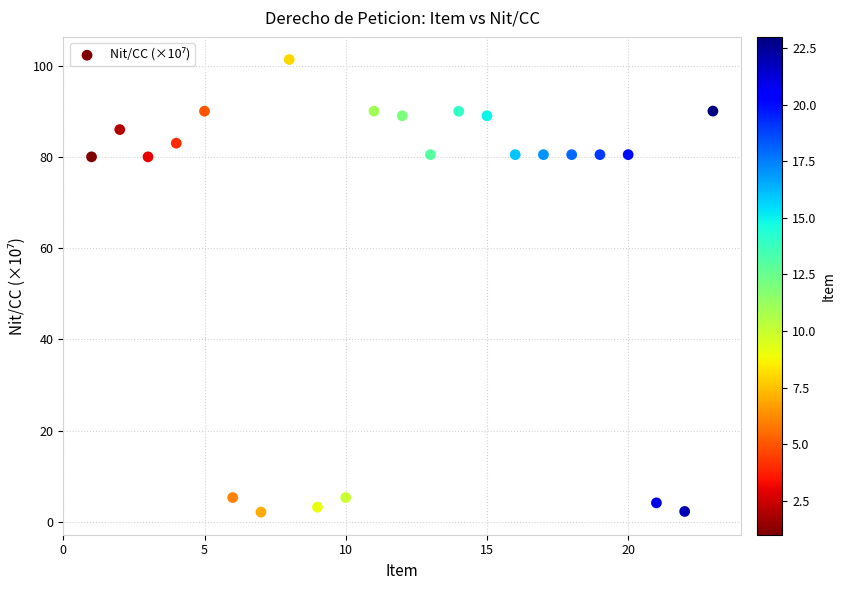

What is the range of X values (max minus min)?

22.0